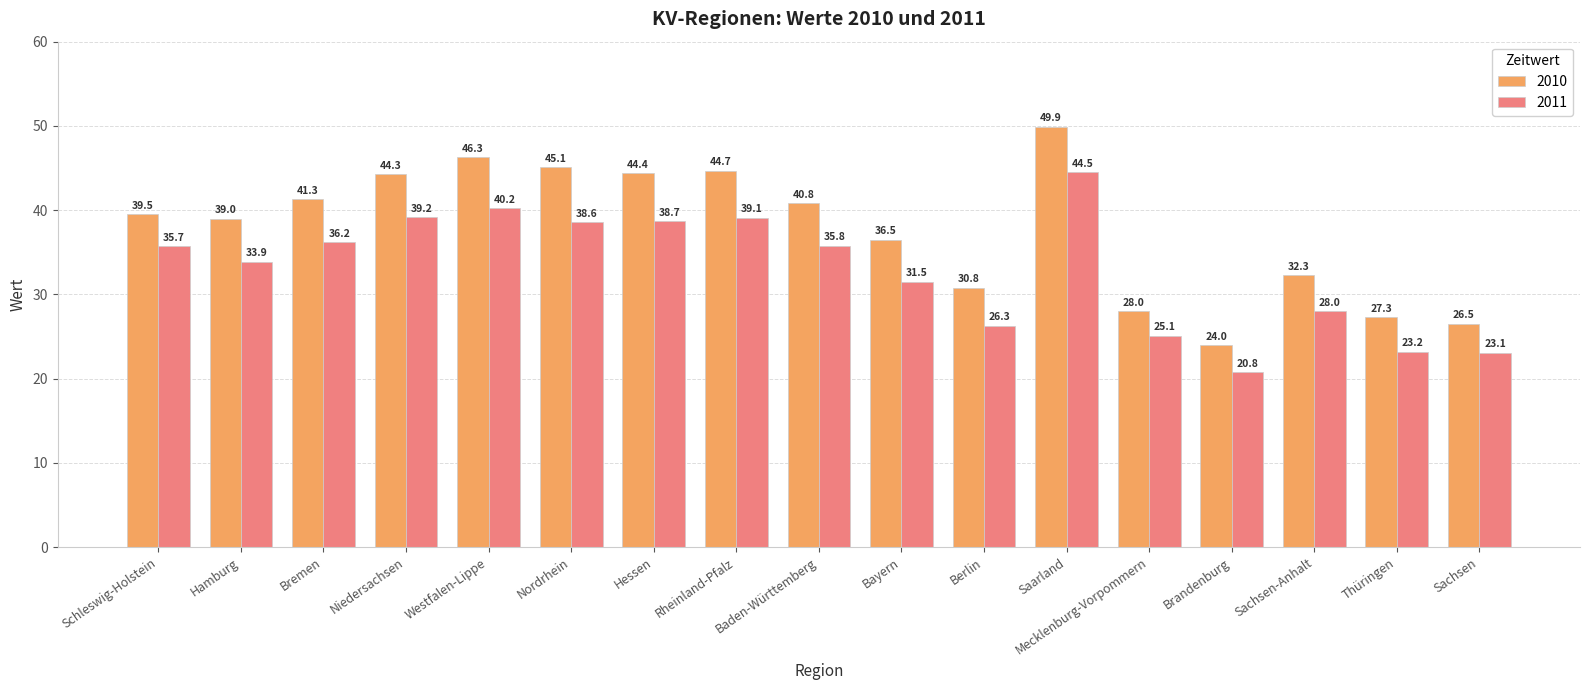

The value of 2010 at Brandenburg is 5.8. True or false?

False